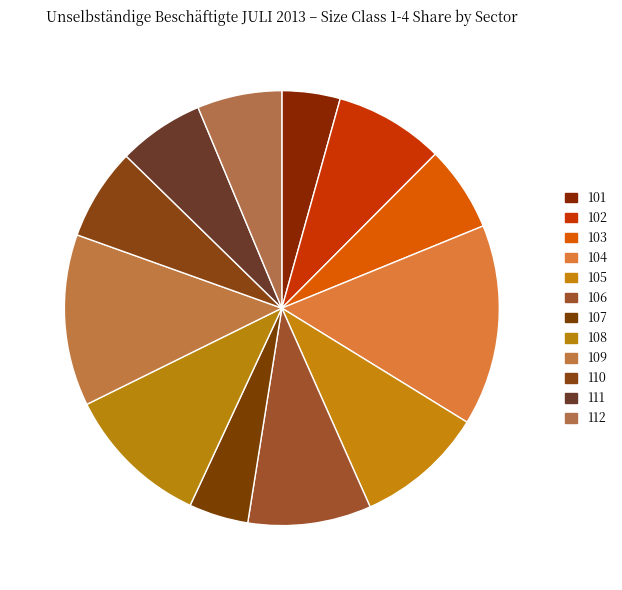

How many slices are in this pie chart?

12